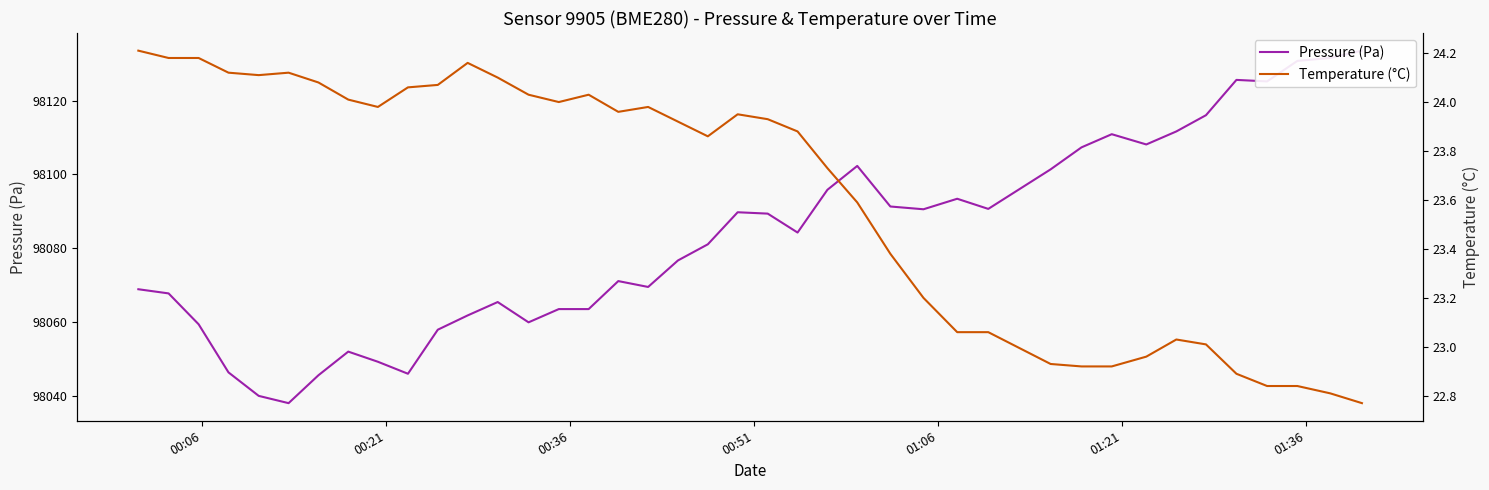

What position from the right is 00:06?

40